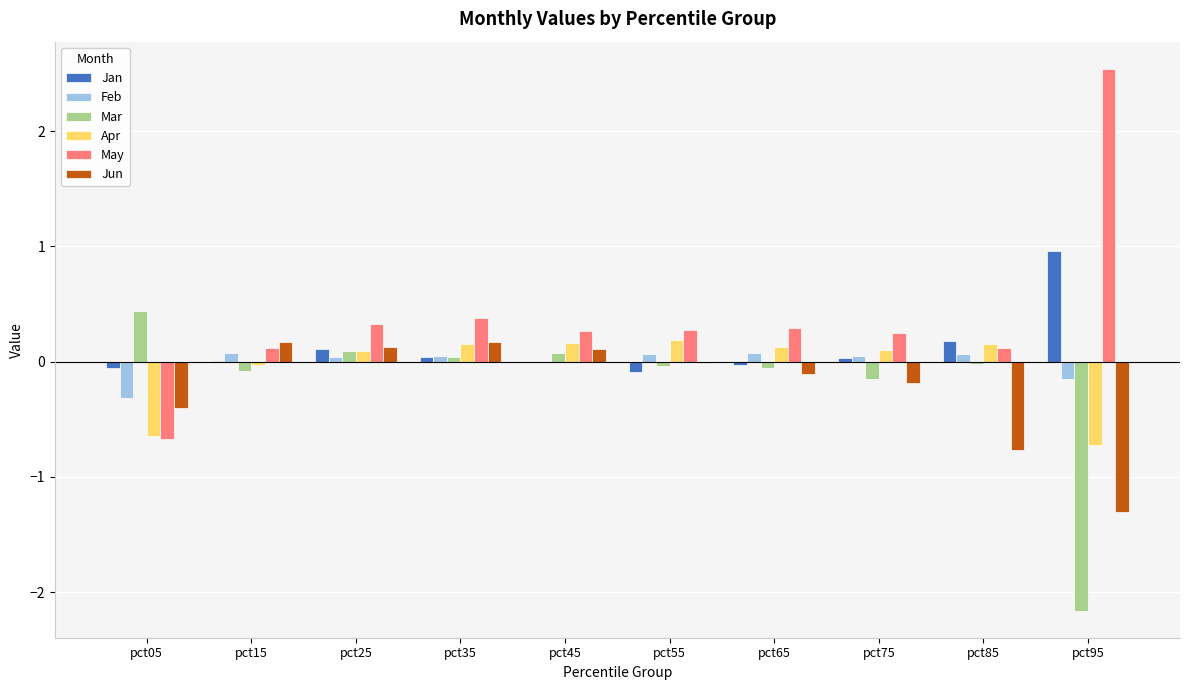

How many positive values does the Apr series have?

7